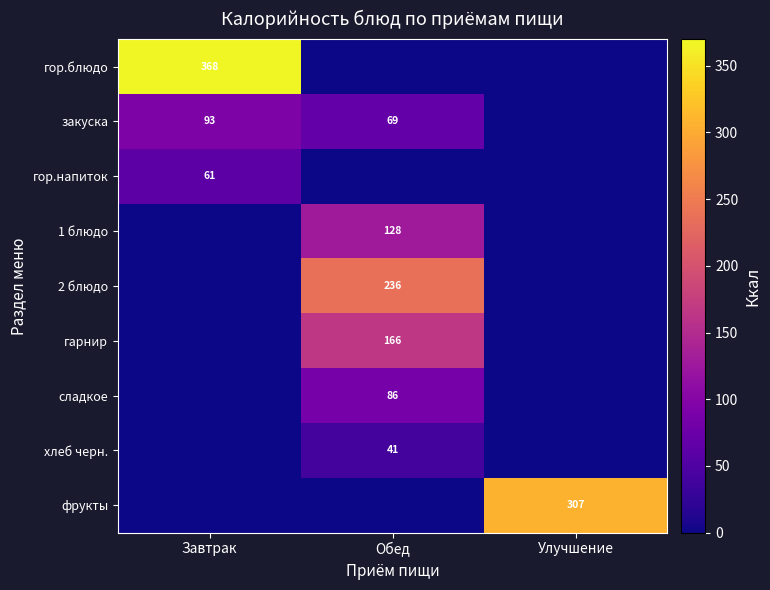

The value of гор.напиток at Завтрак is 86. True or false?

False